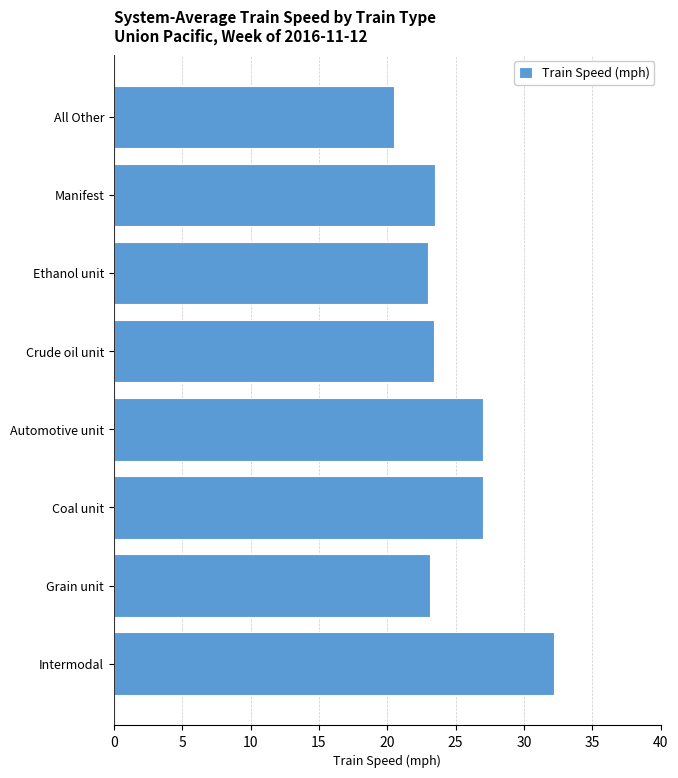

What is the smallest value displayed?

20.5